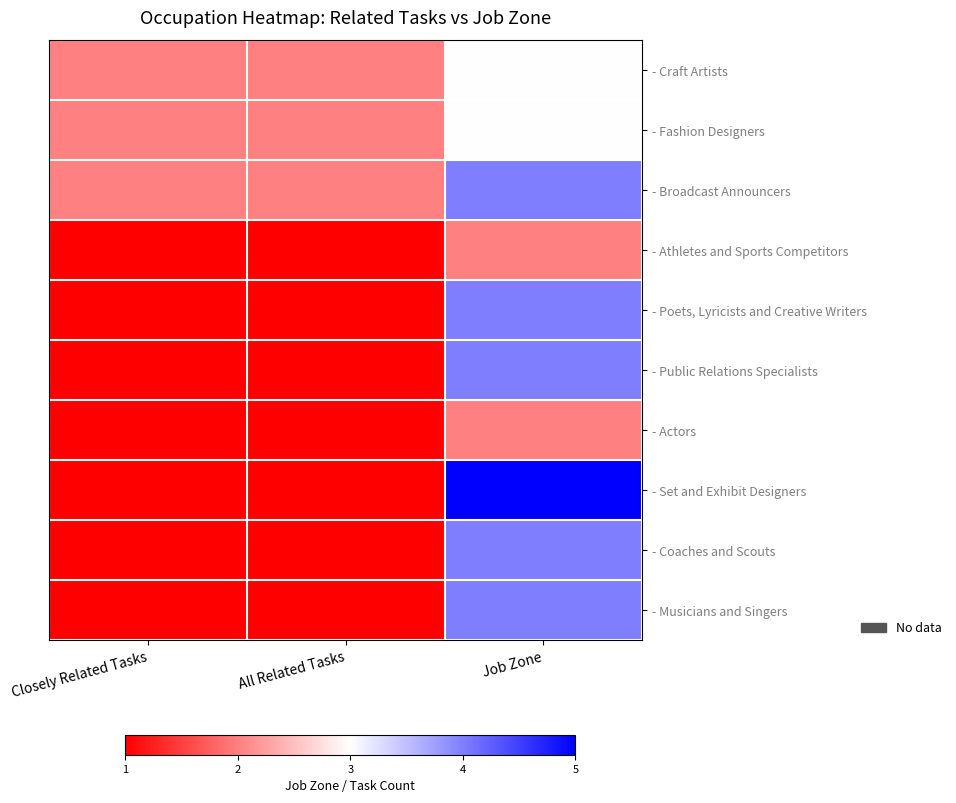

At how many categories does at least one series exceed 4?

1